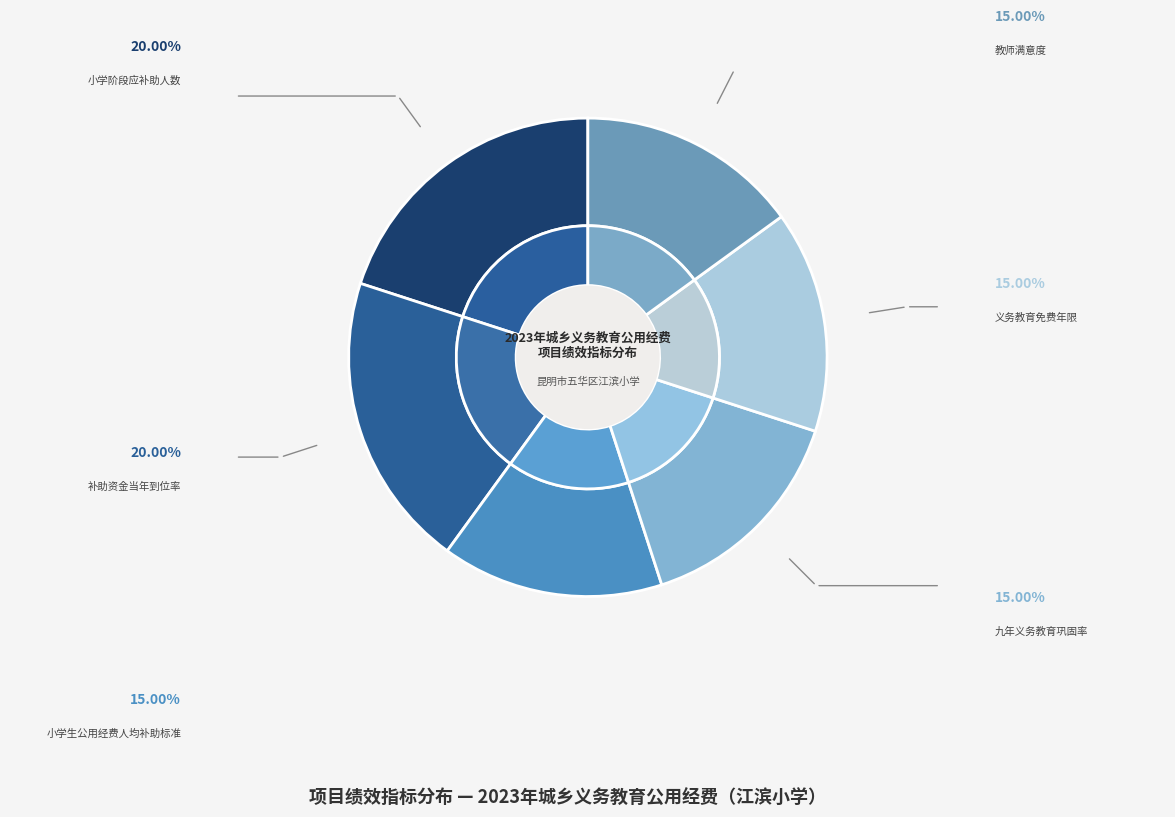

Does 可持续影响
义务教育免费年限 account for over 50% of the chart?

No